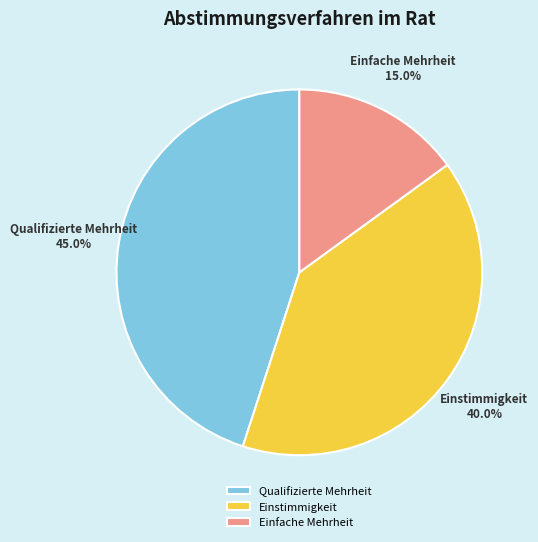

Between Einfache Mehrheit and Einstimmigkeit, which is larger?

Einstimmigkeit